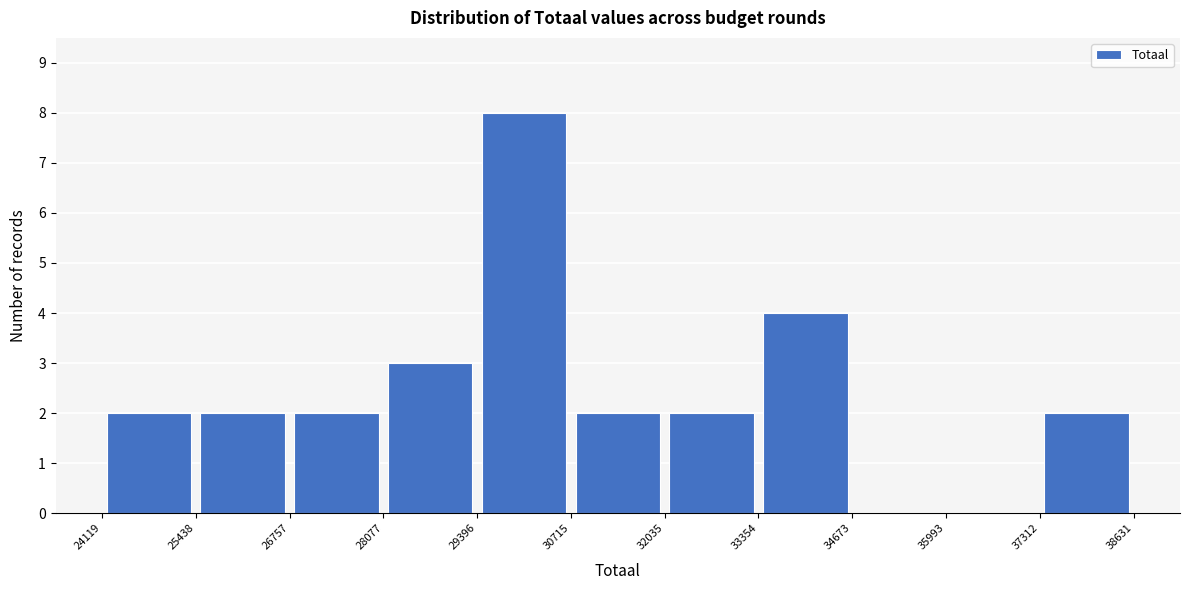

Reading left to right, transcribe this chart: for each bar, give the range it covers on the x-axis and its height. The values are not printed on the chart, so give them approximately, as read against the axis.

24119 to 25438: 2
25438 to 26757: 2
26757 to 28077: 2
28077 to 29396: 3
29396 to 30715: 8
30715 to 32035: 2
32035 to 33354: 2
33354 to 34673: 4
34673 to 35993: 0
35993 to 37312: 0
37312 to 38631: 2